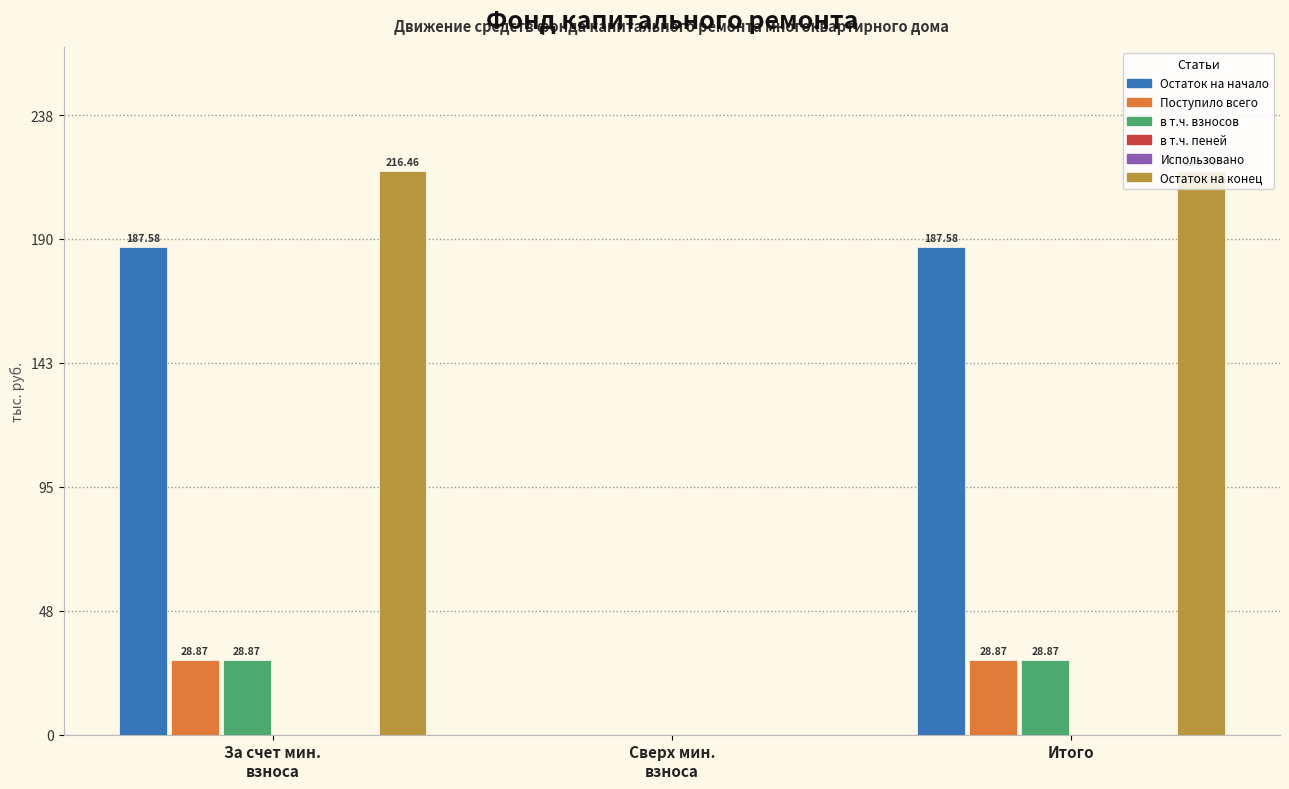

Reading left to right, what are all the values shown in this chart?

Остаток на начало: 187.6	0.0	187.6
Поступило всего: 28.9	0.0	28.9
в т.ч. взносов: 28.9	0.0	28.9
в т.ч. пеней: 0.0	0.0	0.0
Использовано: 0.0	0.0	0.0
Остаток на конец: 216.5	0.0	216.5